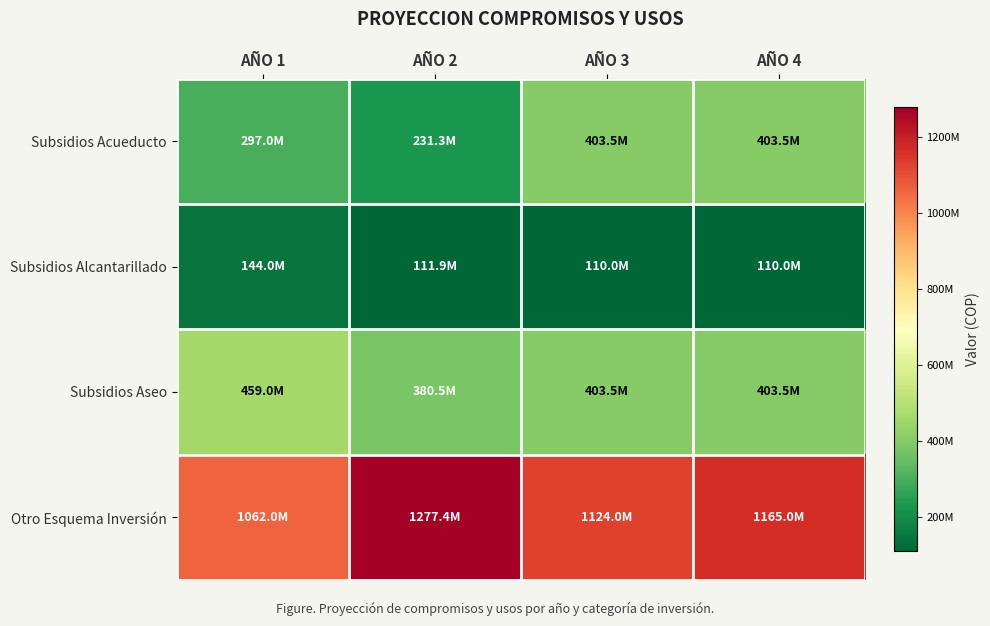

Reading left to right, list all the values displayed in this chart.

Subsidios Acueducto: AÑO 1=297000000	AÑO 2=231260000	AÑO 3=403480000	AÑO 4=403480000
Subsidios Alcantarillado: AÑO 1=144000000	AÑO 2=111900000	AÑO 3=110040000	AÑO 4=110040000
Subsidios Aseo: AÑO 1=459000000	AÑO 2=380460000	AÑO 3=403480000	AÑO 4=403480000
Otro Esquema Inversión: AÑO 1=1062000000	AÑO 2=1277380000	AÑO 3=1124000000	AÑO 4=1165000000